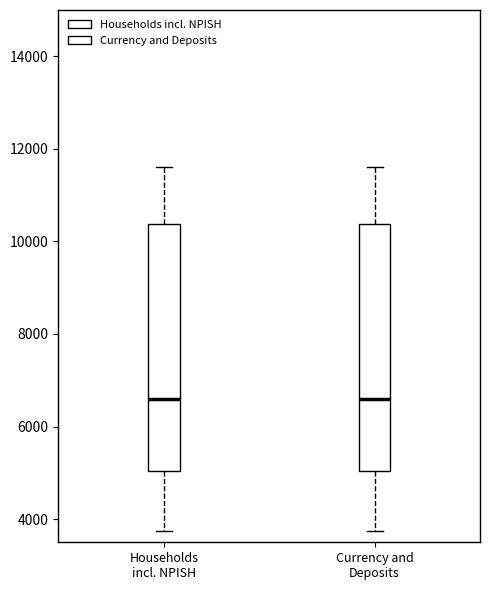

Reading left to right, transcribe this box plot: for each box, give where its median line is, the range the box spans, and where its two whiskers end, as read against the y-axis. The values are not printed on the chart, so give them approximately, as read against the axis.

Households incl. NPISH: median 6600, box 5000 to 10400, whiskers 3800 to 11600
Currency and Deposits: median 6600, box 5000 to 10400, whiskers 3800 to 11600